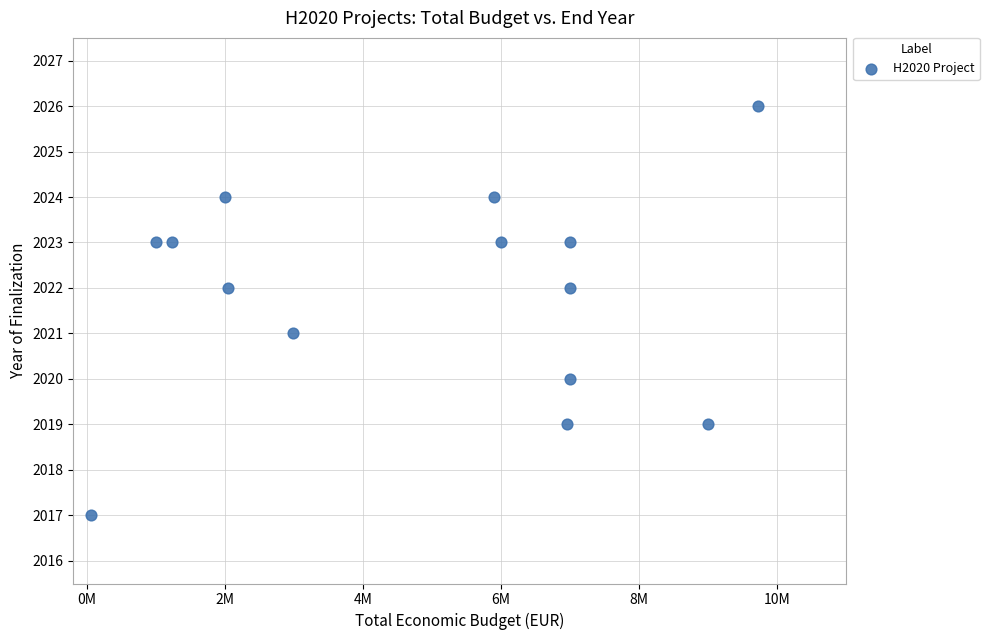

What is the range of Y values (max minus min)?

9